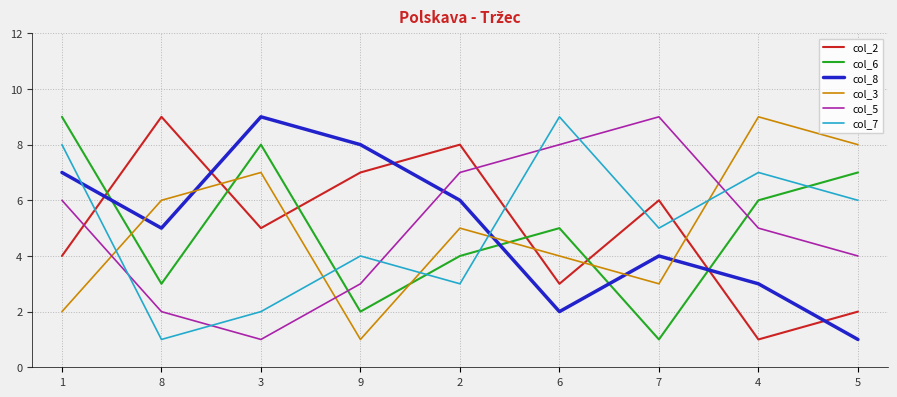

Rank the categories by col_3 value from lowest to highest.

9, 1, 7, 6, 2, 8, 3, 5, 4